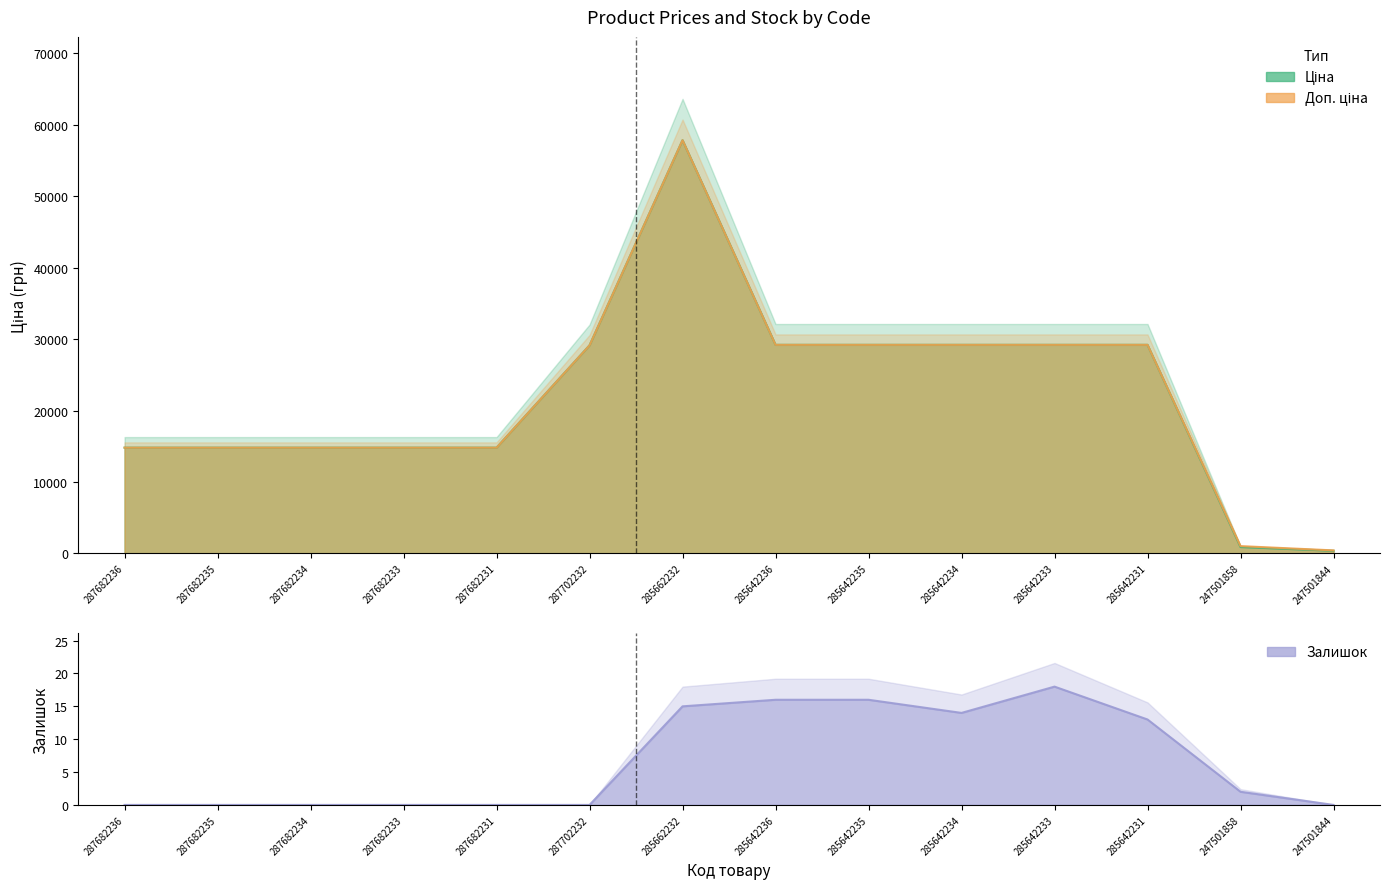

Which category has the highest value across all series?

285662232